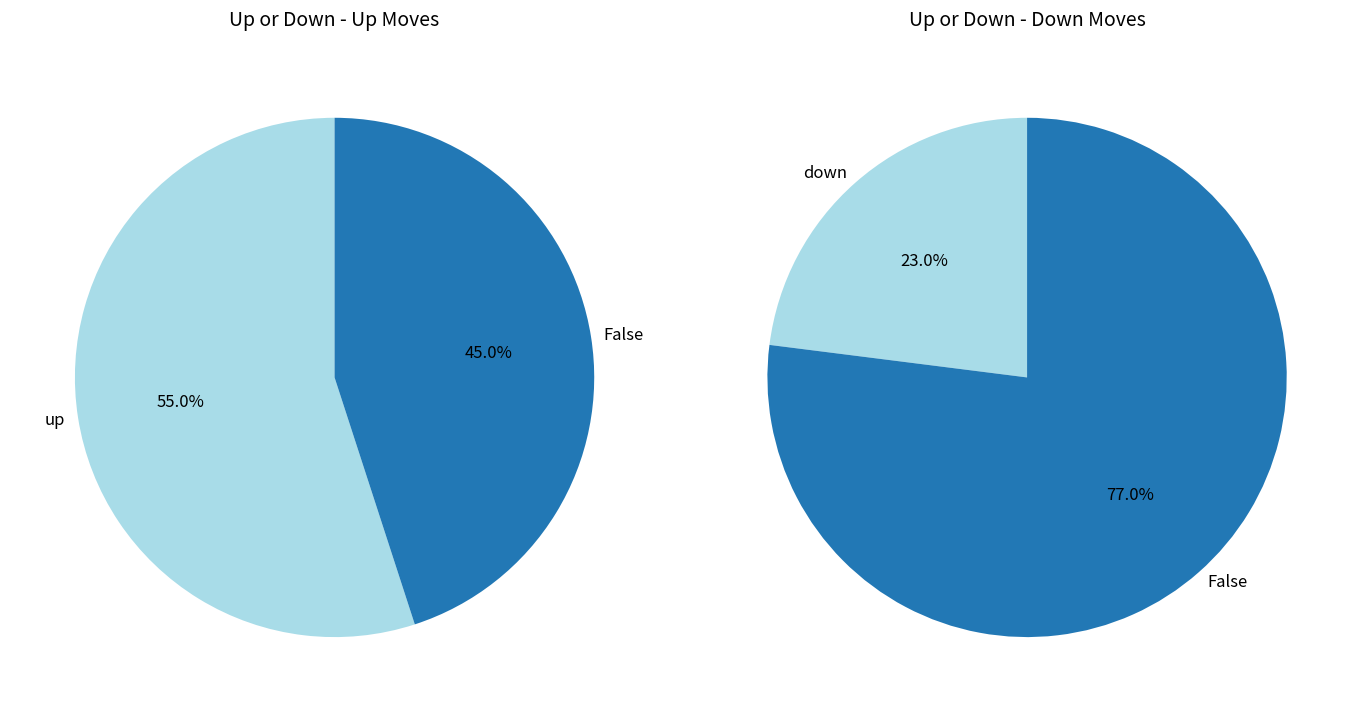

Is it true that - is 9% of the pie?

False